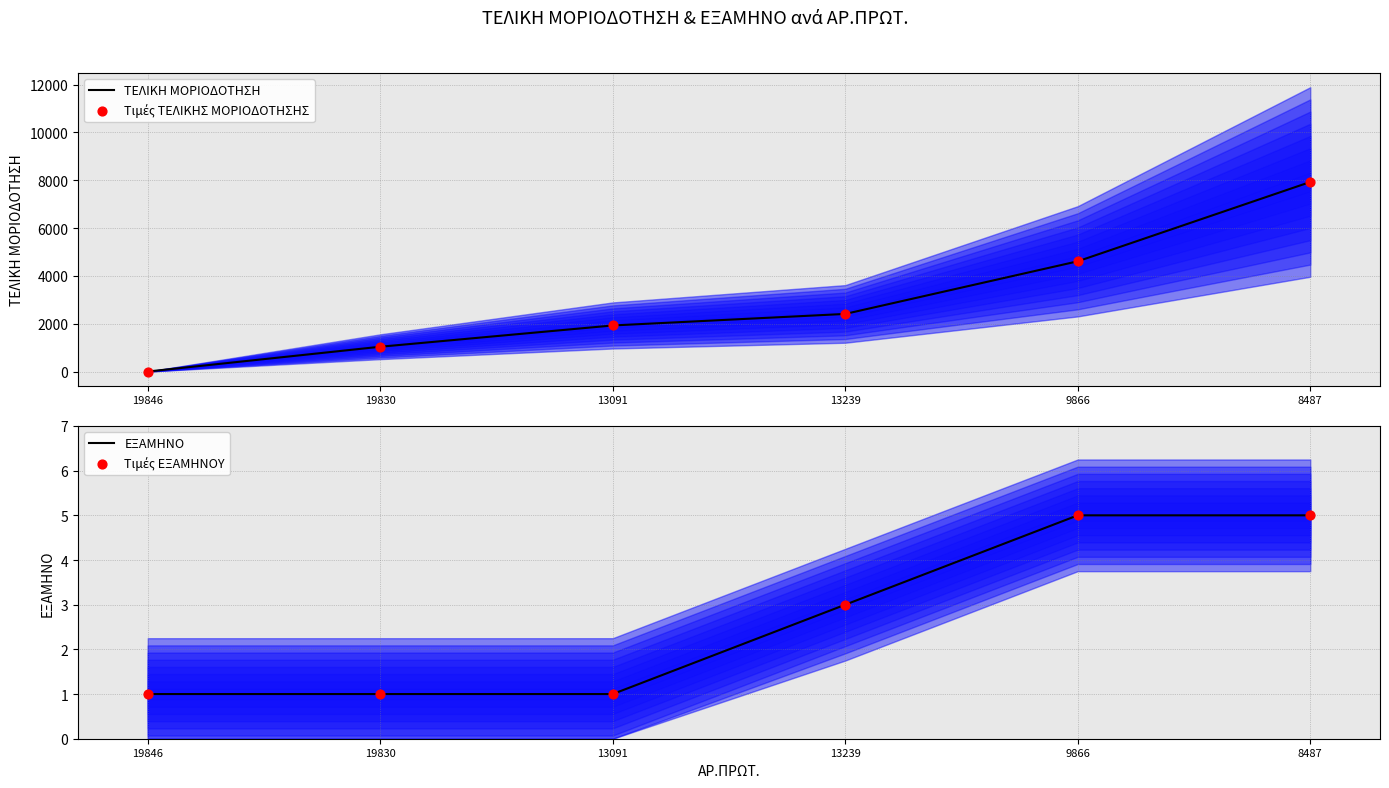

Which series has the largest total across all categories?

ΤΕΛΙΚΗ ΜΟΡΙΟΔΟΤΗΣΗ